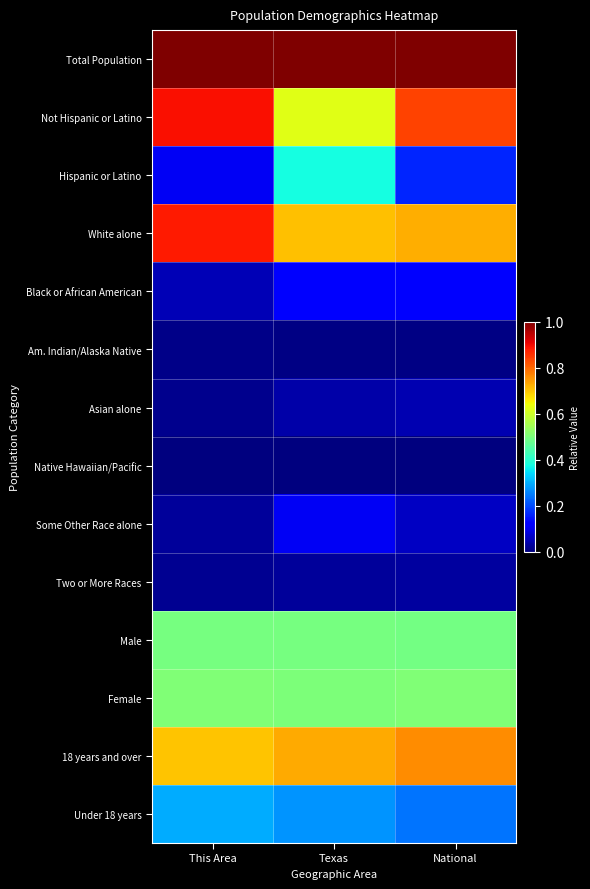

Which series has the largest total across all categories?

Total Population